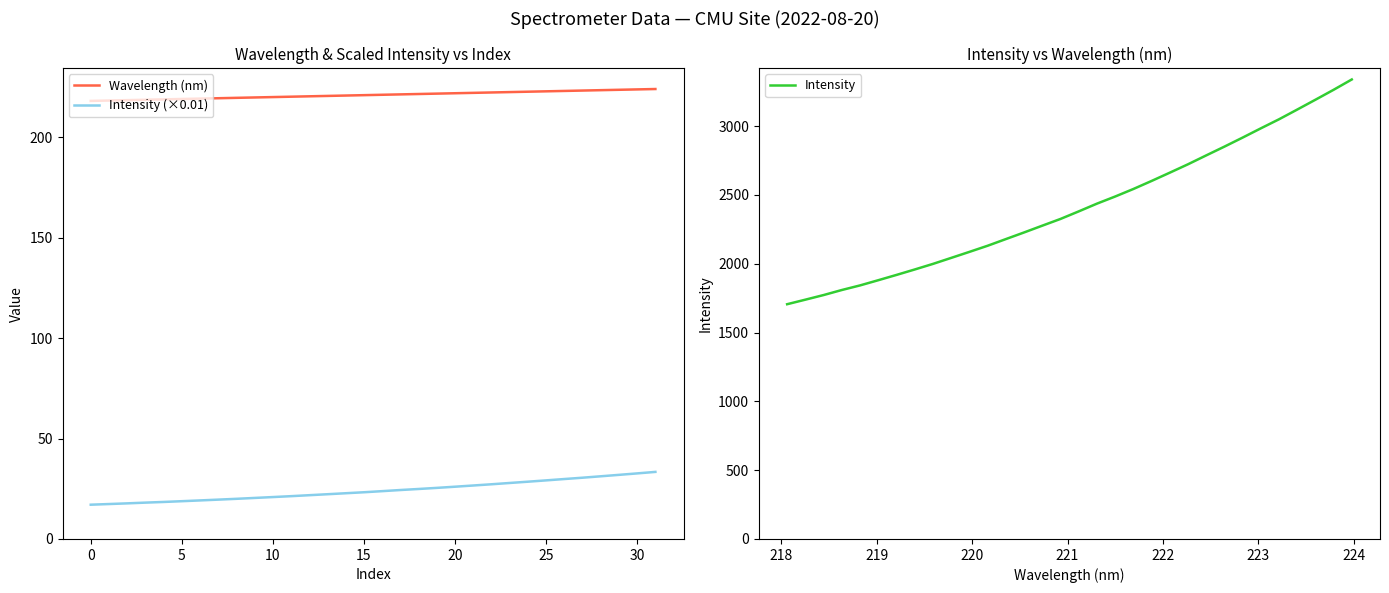

Where does the Intensity (×0.01) series first go above 23?

15